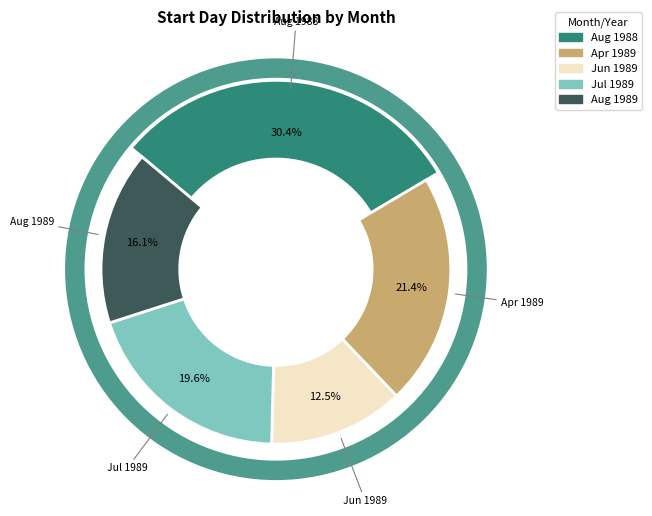

Rank the categories by value from highest to lowest.

08, 04, 07, 08, 06